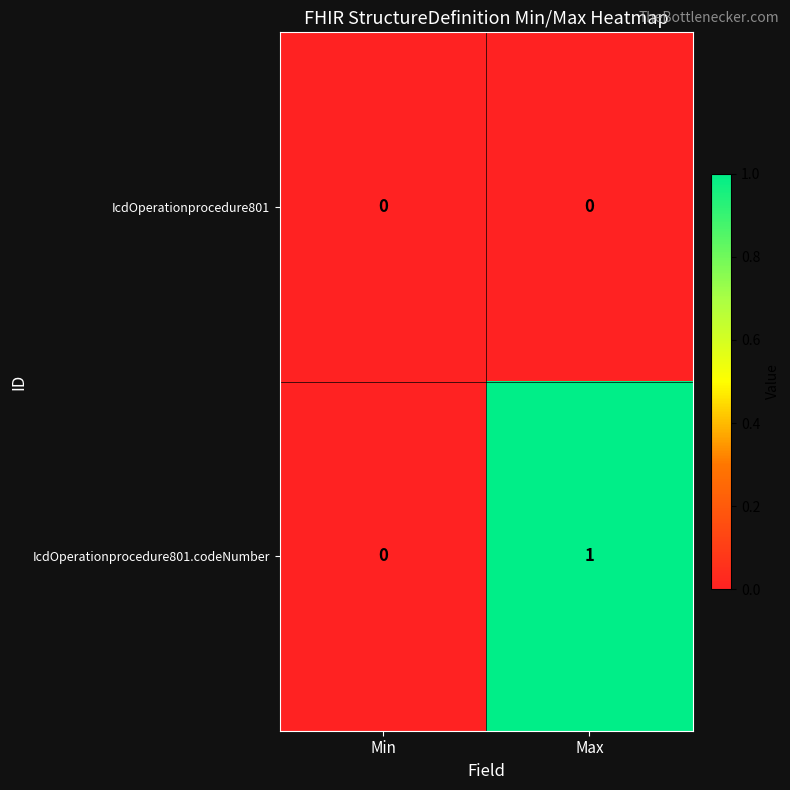

How many distinct data groups are displayed?

2